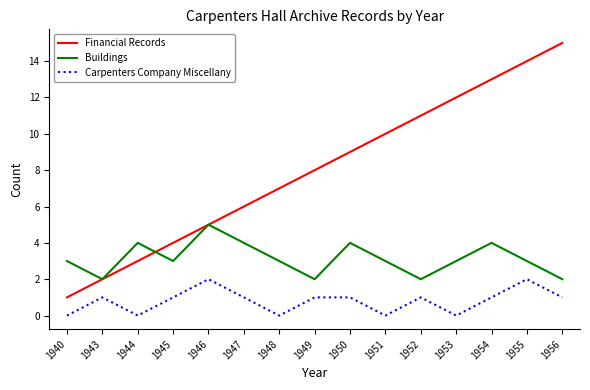

Between 1946 and 1956, which series saw the biggest shift?

Financial Records